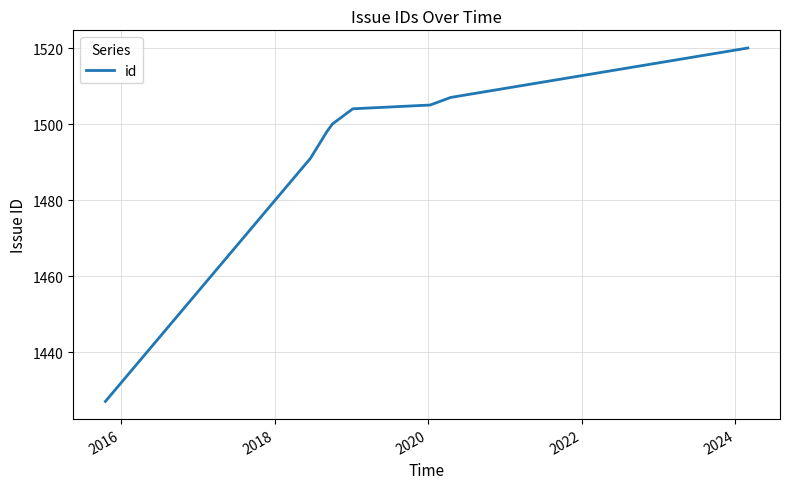

How many values are below 1504?

4